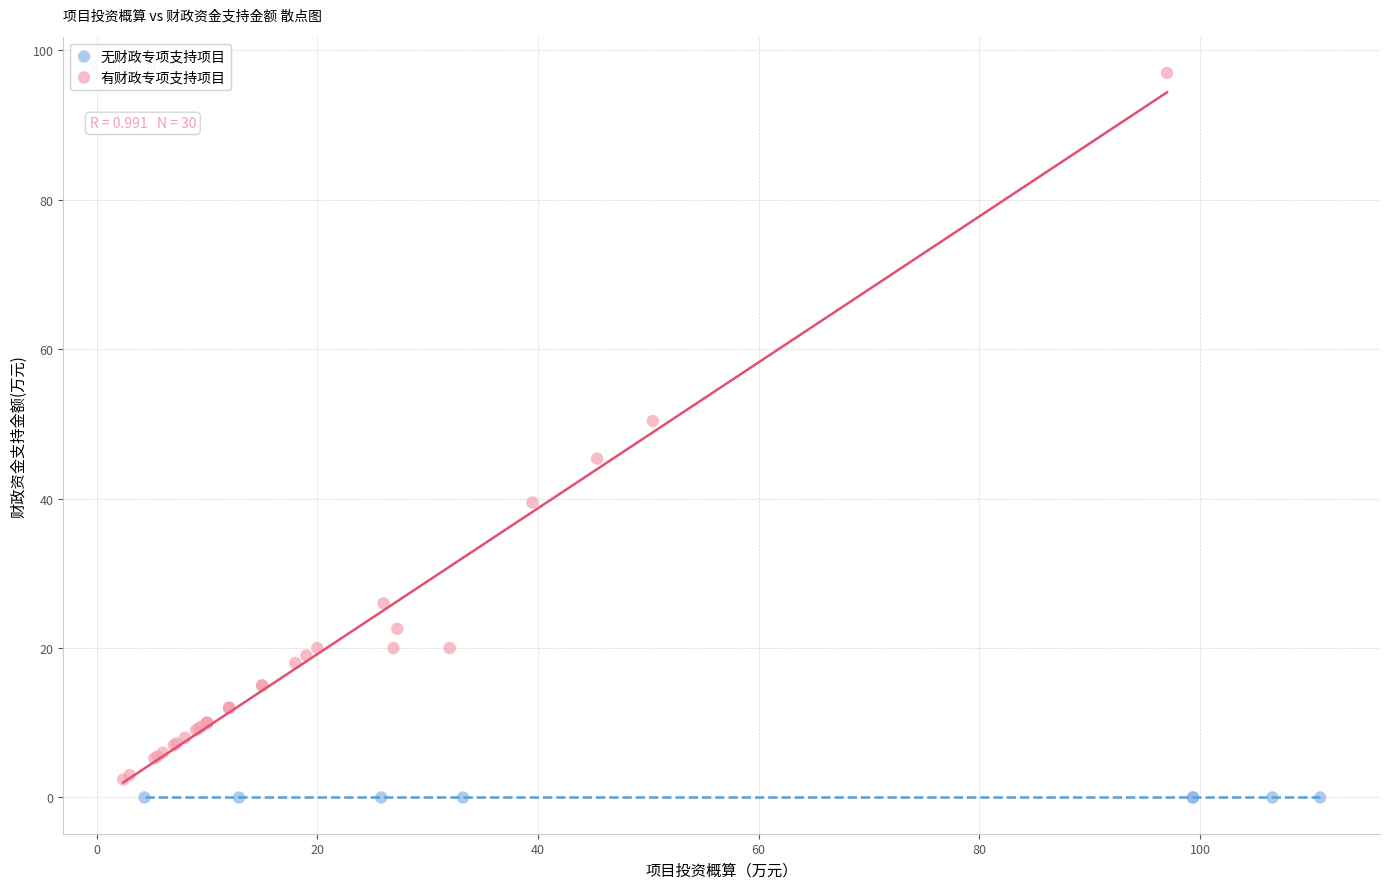

What are all the series names shown in the legend?

无财政专项支持项目, 有财政专项支持项目